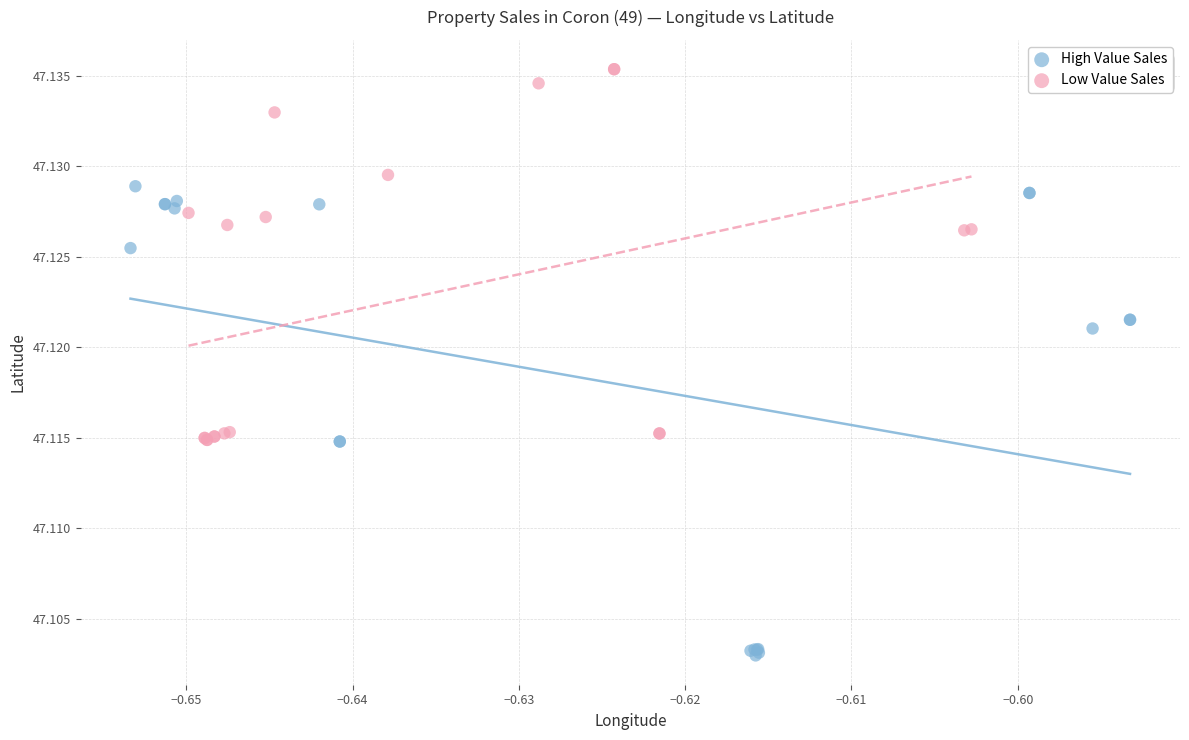

Which series reaches the minimum Y coordinate?

High Value Sales